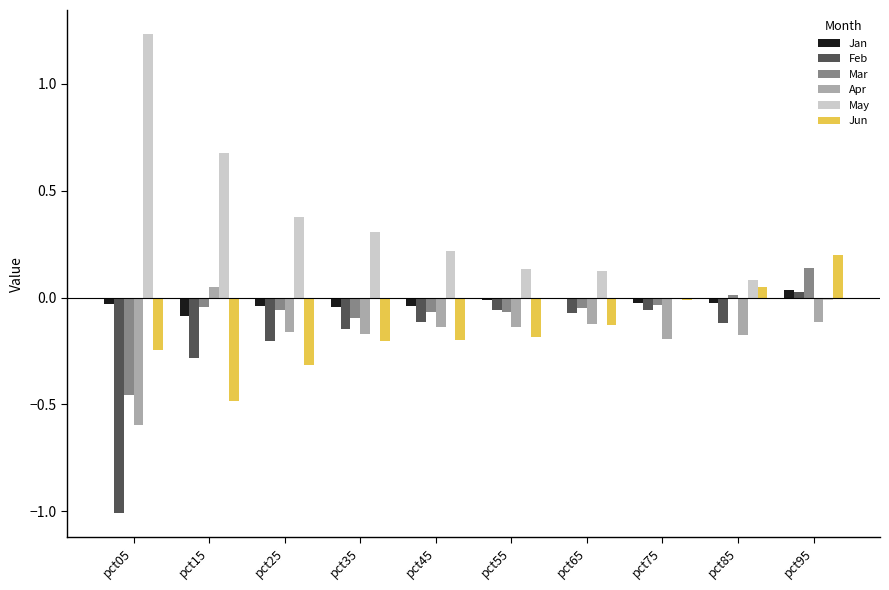

How many data points does each series have?

10